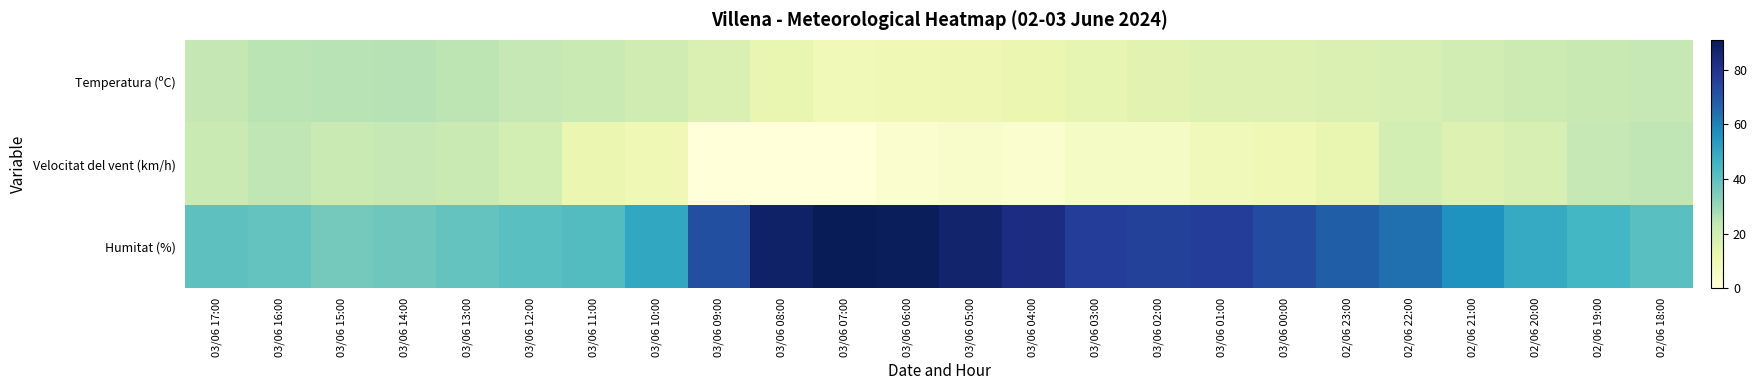

Which category has the lowest value across all series?

03/06 09:00